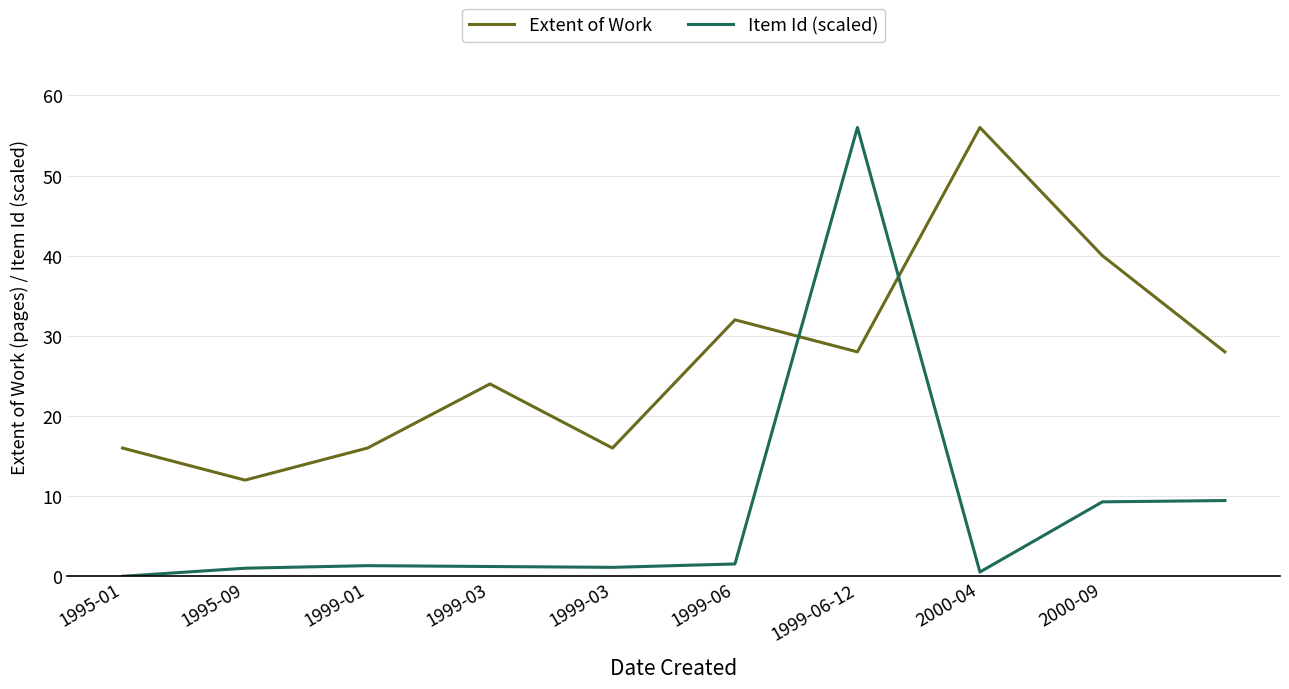

After their last crossing, which series has the higher values: Item Id (scaled) or Extent of Work?

Extent of Work